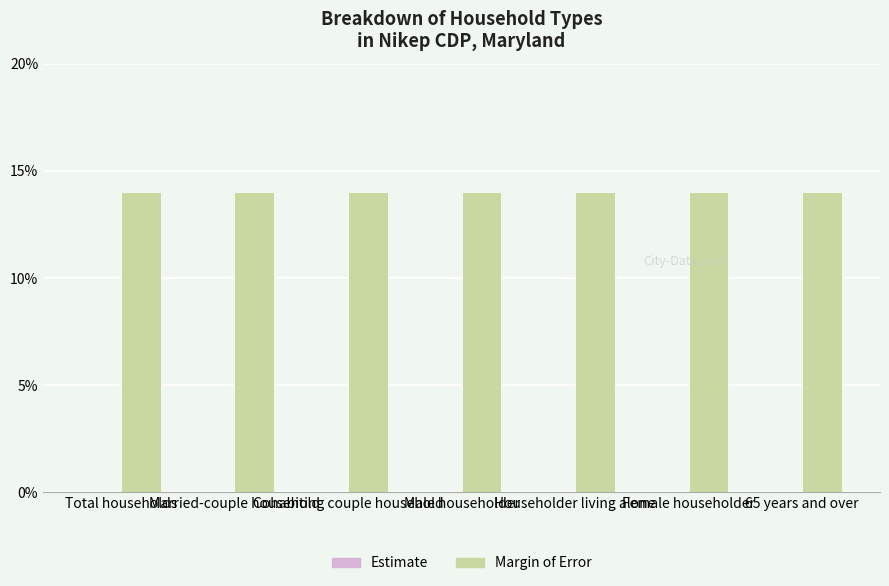

Reading left to right, what are all the values shown in this chart?

Estimate: Total households=0	Married-couple household=0	Cohabiting couple household=0	Male householder=0	Householder living alone=0	Female householder=0	65 years and over=0
Margin of Error: Total households=14	Married-couple household=14	Cohabiting couple household=14	Male householder=14	Householder living alone=14	Female householder=14	65 years and over=14